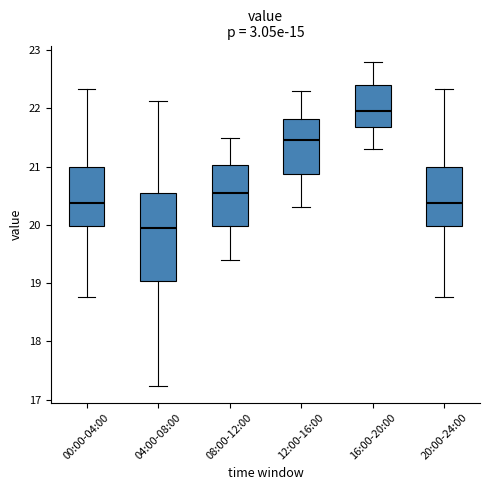

Reading left to right, read every box against the y-axis: the position of its median line, the range the box covers, and the ends of its whiskers. The values are not printed on the chart, so give them approximately, as read against the axis.

00:00-04:00: median 20.4, box 20.0 to 21.0, whiskers 18.8 to 22.3
04:00-08:00: median 20.0, box 19.0 to 20.5, whiskers 17.2 to 22.1
08:00-12:00: median 20.6, box 20.0 to 21.0, whiskers 19.4 to 21.5
12:00-16:00: median 21.5, box 20.9 to 21.8, whiskers 20.3 to 22.3
16:00-20:00: median 22.0, box 21.7 to 22.4, whiskers 21.3 to 22.8
20:00-24:00: median 20.4, box 20.0 to 21.0, whiskers 18.8 to 22.3